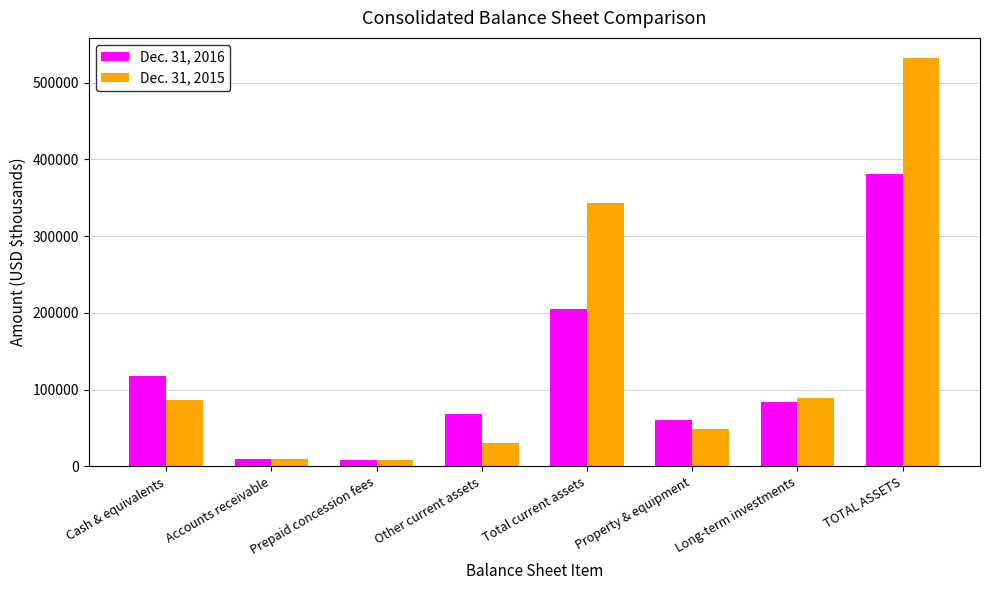

What is the approximate value of Dec. 31, 2015 at Cash & equivalents?

86960